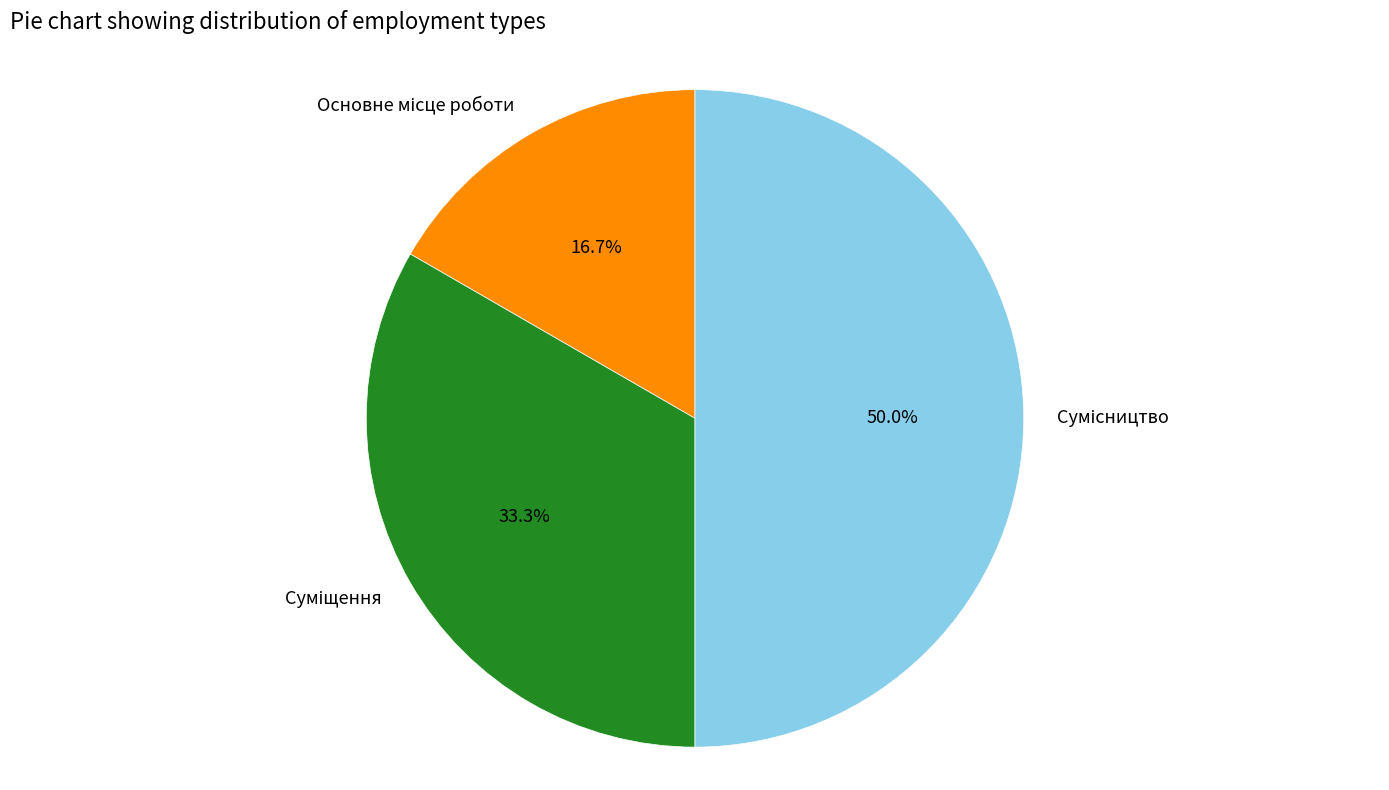

What is the total percentage of Основне місце роботи and Сумісництво?

66.7%